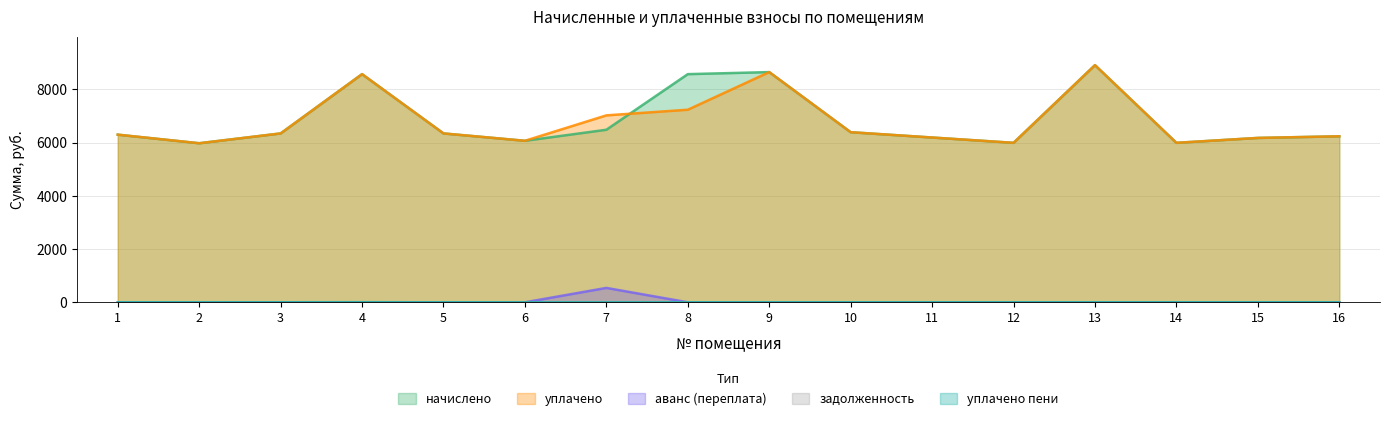

List the series in order of their peak value, highest first.

начислено, уплачено, аванс (переплата), уплачено пени